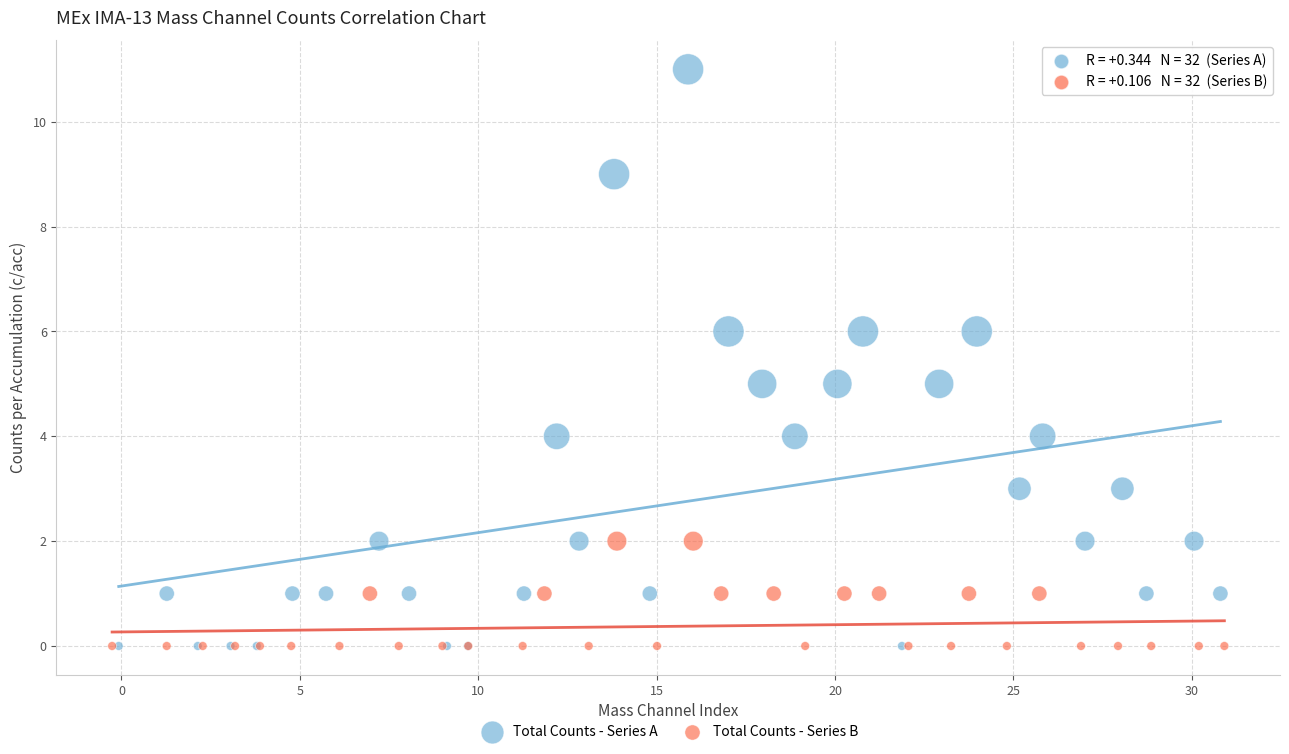

Which series contains the highest Y value?

Total Counts - Series A